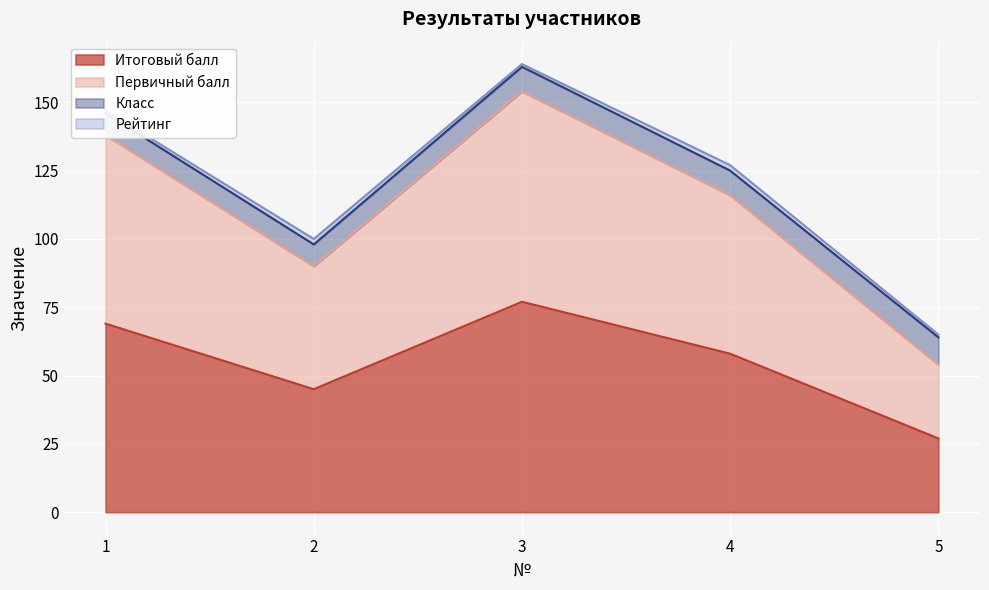

True or false: Итоговый балл has a value of 77 at 3.

True